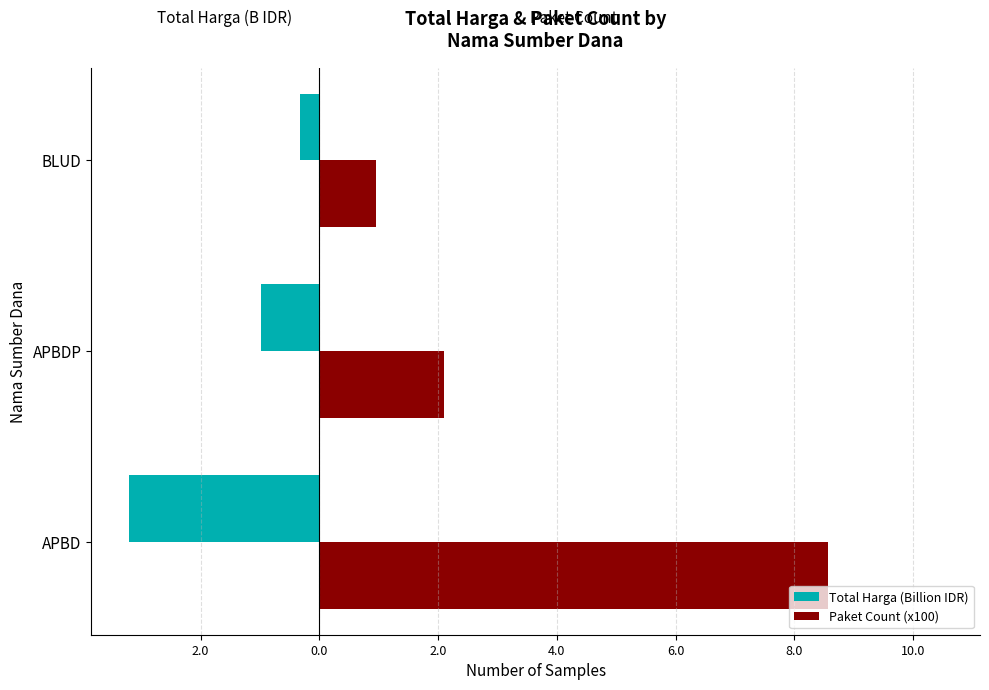

What are all the series names shown in the legend?

Total Harga (Billion IDR), Paket Count (x100)